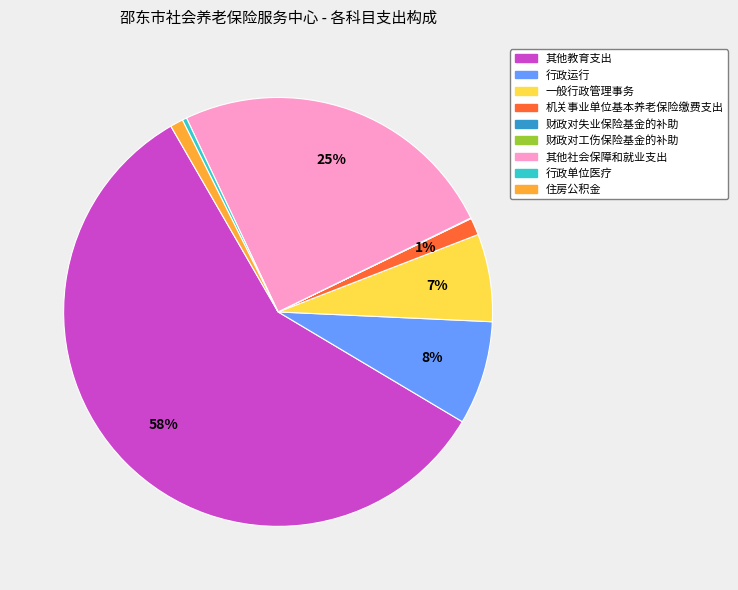

Between 其他教育支出 and 行政单位医疗, which is larger?

其他教育支出